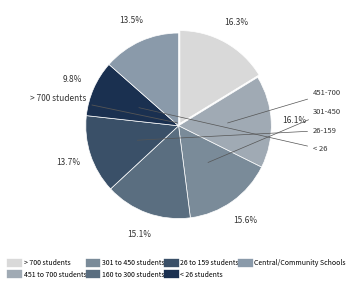

To the nearest percent, what portion does 451 to 700 students represent?

16%